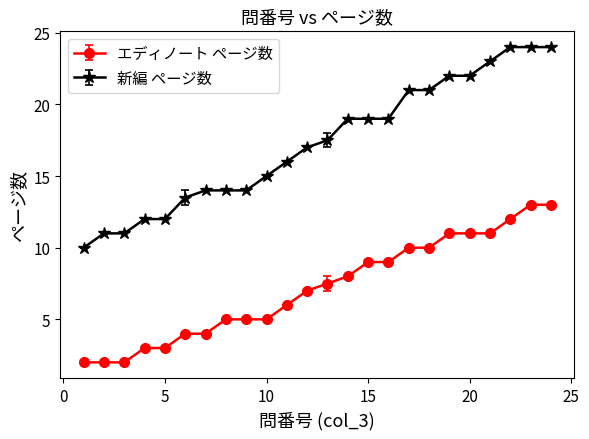

Does the chart have visible grid lines?

No